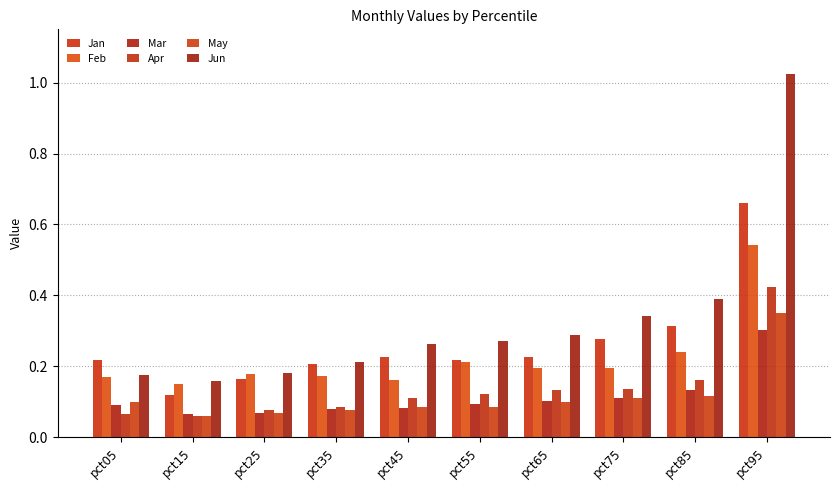

Reading left to right, extract all data points from this chart.

Jan: 0.2	0.1	0.2	0.2	0.2	0.2	0.2	0.3	0.3	0.7
Feb: 0.2	0.1	0.2	0.2	0.2	0.2	0.2	0.2	0.2	0.5
Mar: 0.1	0.1	0.1	0.1	0.1	0.1	0.1	0.1	0.1	0.3
Apr: 0.1	0.1	0.1	0.1	0.1	0.1	0.1	0.1	0.2	0.4
May: 0.1	0.1	0.1	0.1	0.1	0.1	0.1	0.1	0.1	0.4
Jun: 0.2	0.2	0.2	0.2	0.3	0.3	0.3	0.3	0.4	1.0